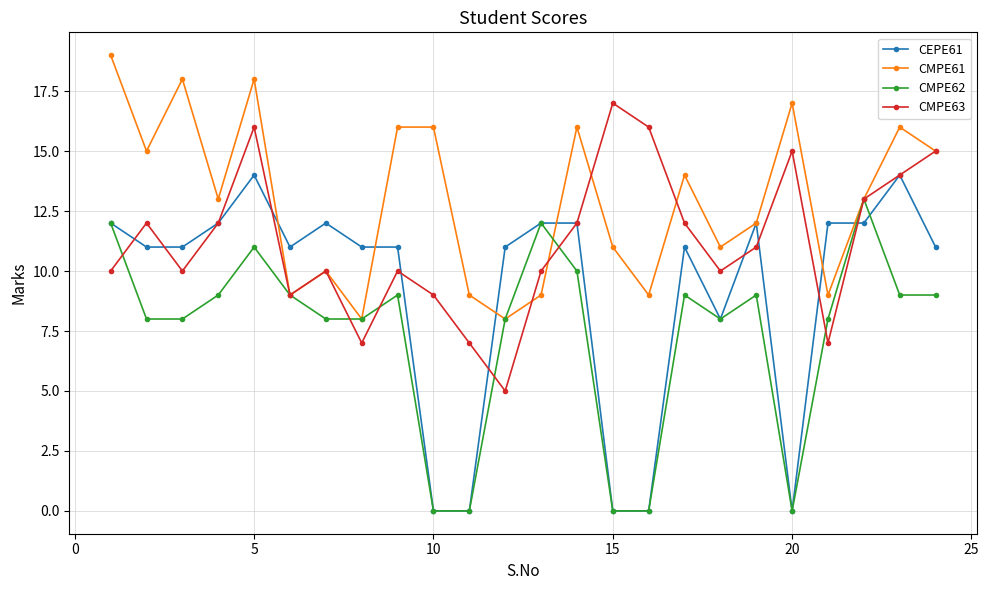

List the series in order of their overall mean, lowest first.

CMPE62, CEPE61, CMPE63, CMPE61